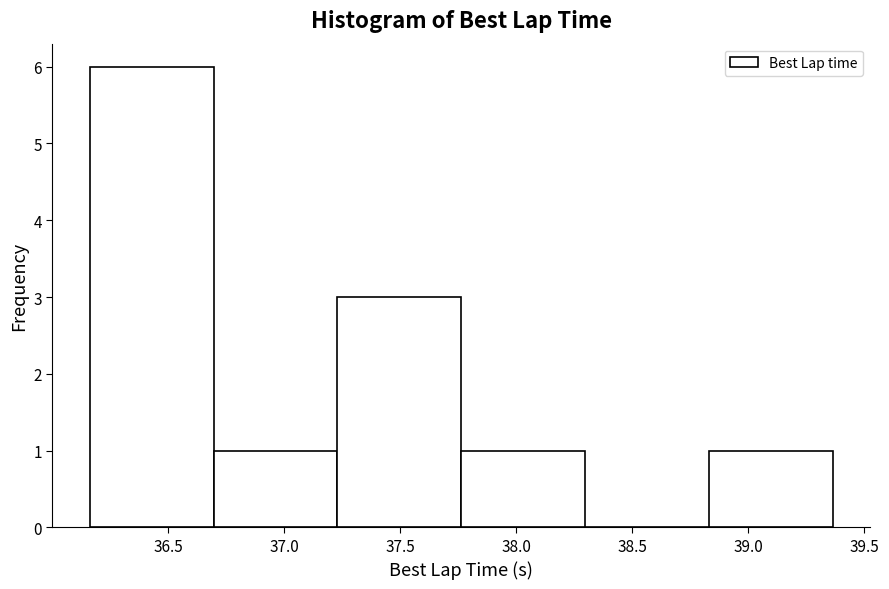

How tall is the bar that spans 37.75 to 38.30 on the x-axis? Neither the bar edges nor the heights are printed on the chart, so give them approximately, as read against the axes.

1